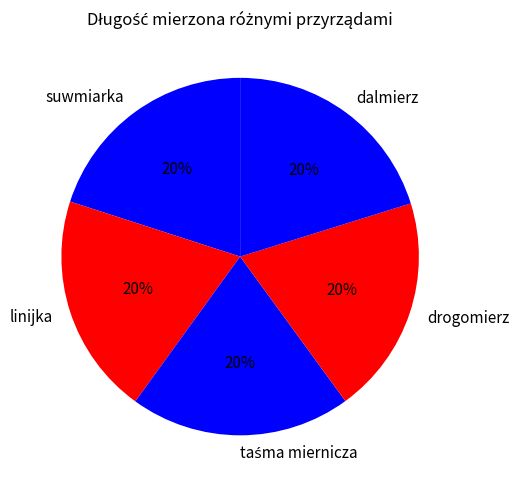

To the nearest percent, what percentage of the pie is suwmiarka?

20%